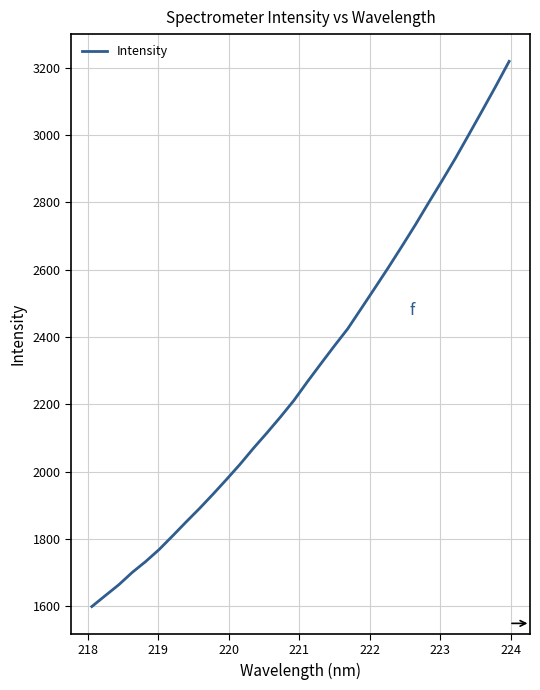

What is the sum of all values?

73596.0